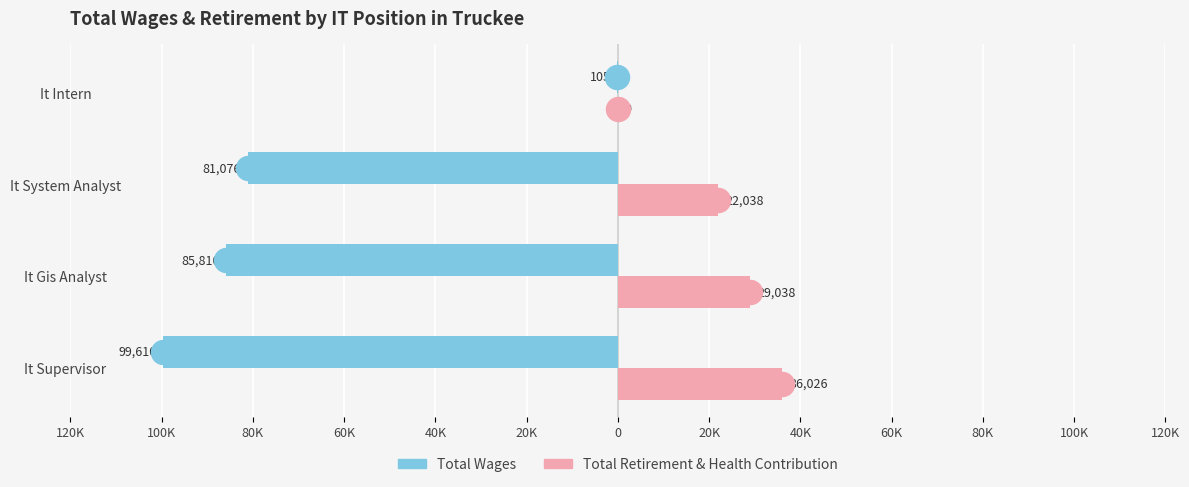

Is the value of Total Wages at It Gis Analyst greater than the value of Total Retirement & Health Contribution at It Intern?

No